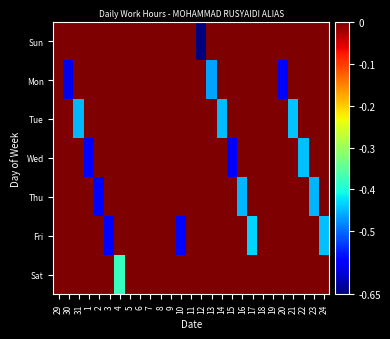

Rank the series at 7 from lowest to highest value.

Sun, Mon, Tue, Wed, Thu, Fri, Sat